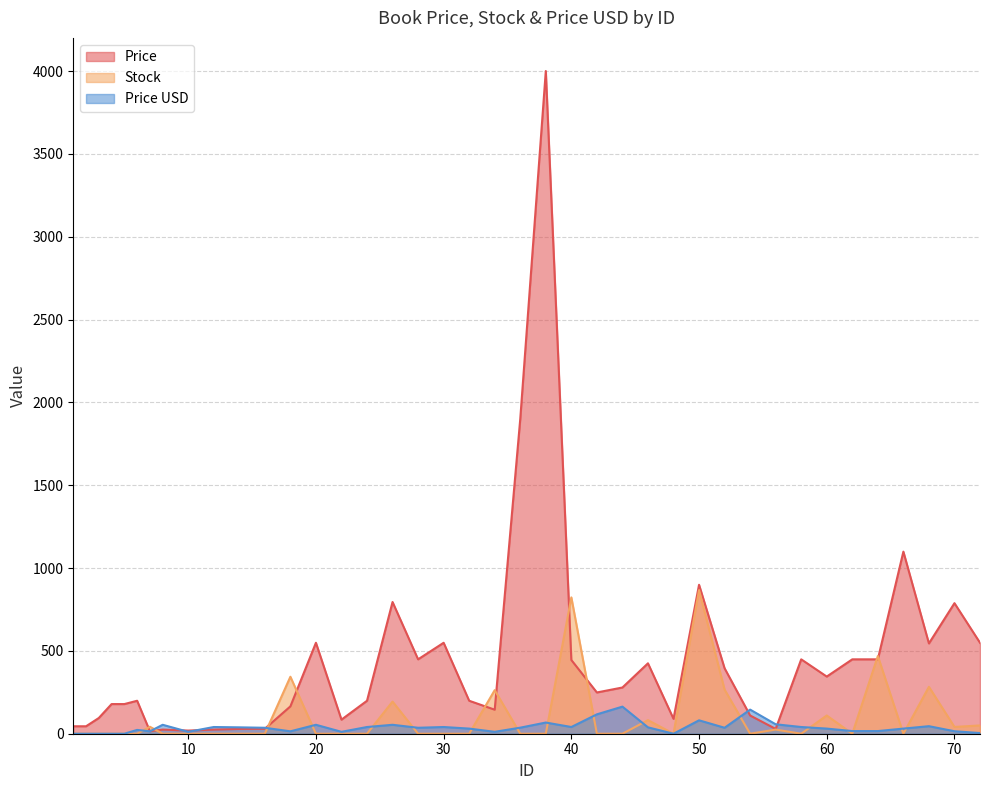

What is the spread (max minus min) of values at 68?

499.5